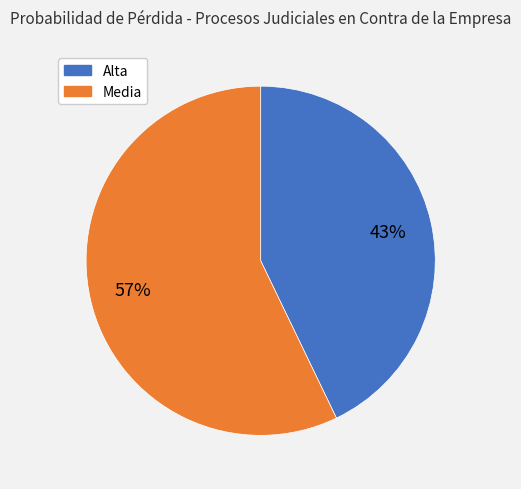

Which category has the smallest portion of the pie?

Alta